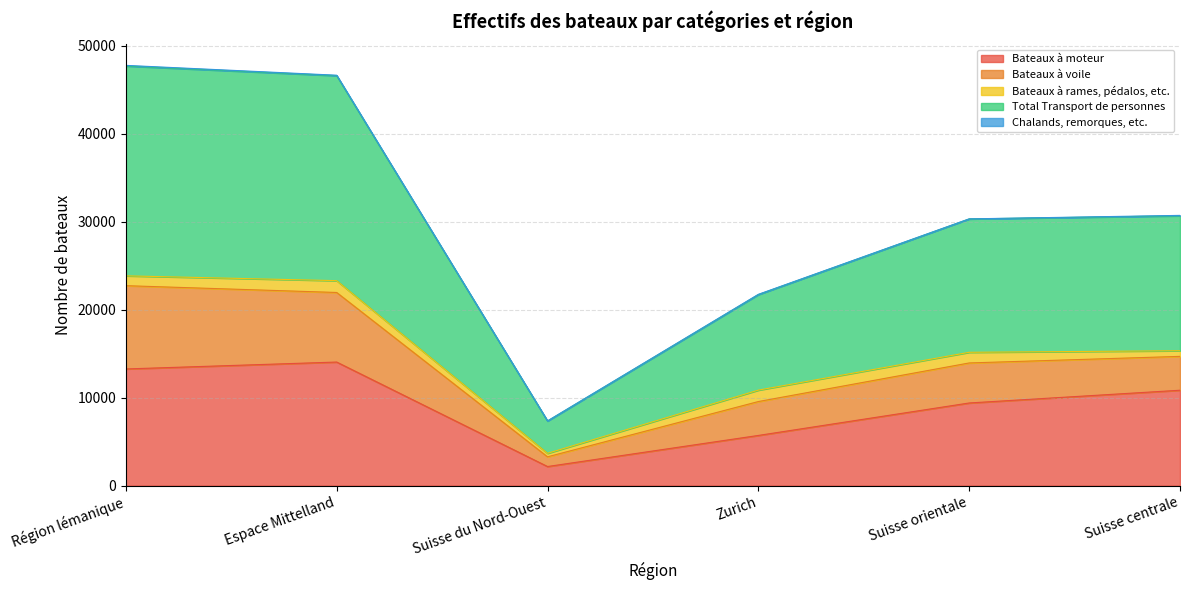

Read the Total Transport de personnes value at Espace Mittelland, to the nearest 100.

23300